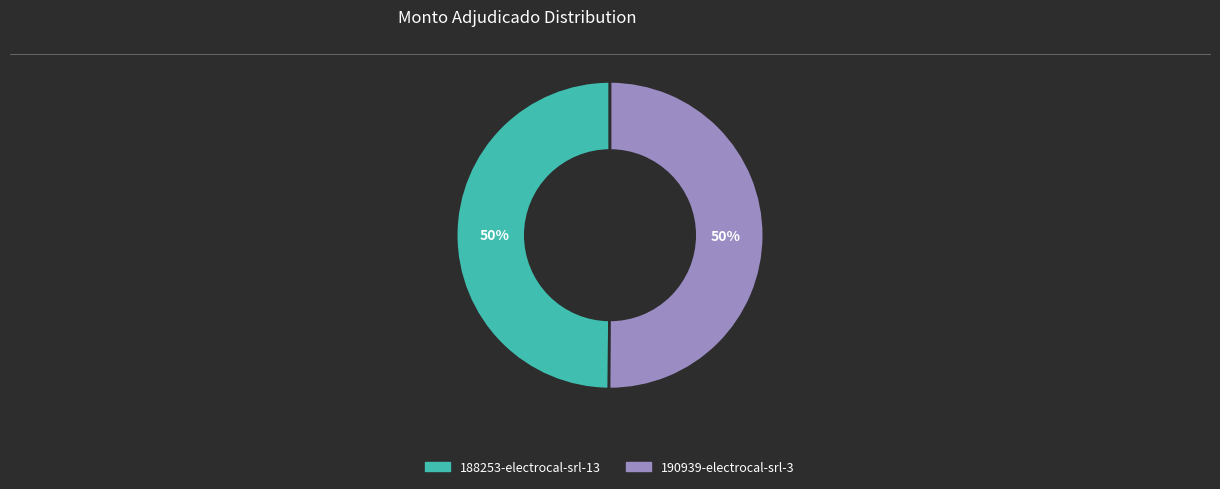

To the nearest percent, what is the average slice percentage?

50%